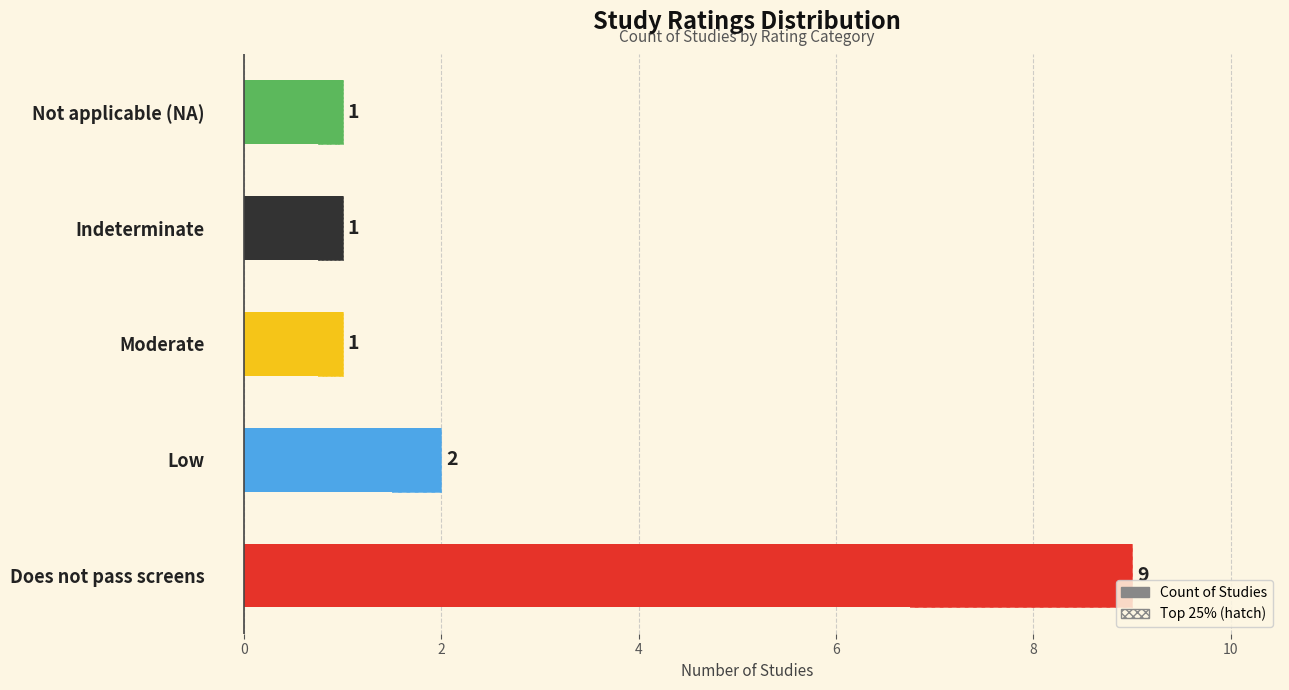

How many data points does each series have?

5